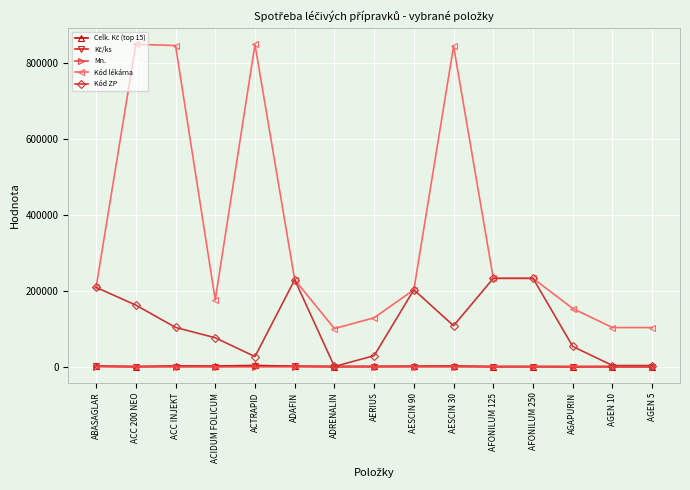

What is the label of the 1st point from the left?

ABASAGLAR